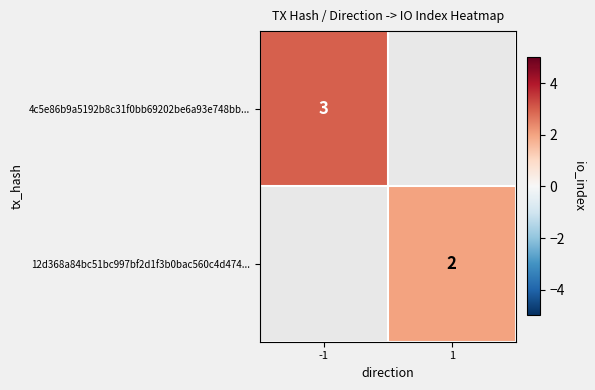

Is the value of 12d368a84bc51bc997bf2d1f3b0bac560c4d474... at 1 greater than the value of 4c5e86b9a5192b8c31f0bb69202be6a93e748bb... at -1?

No